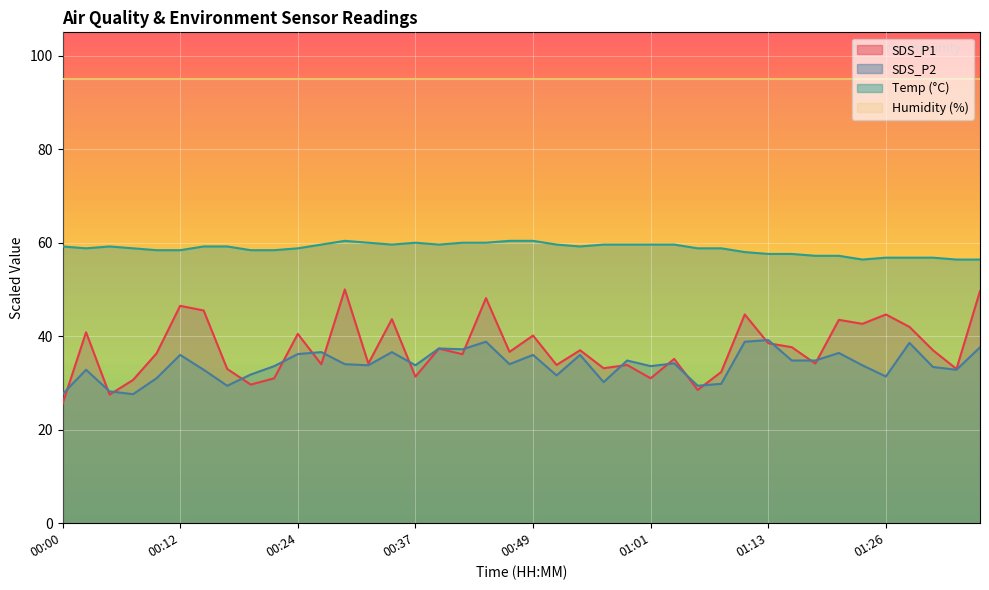

Rank the categories by Temp value from highest to lowest.

00:29, 00:46, 00:49, 00:32, 00:37, 00:41, 00:44, 00:27, 00:34, 00:39, 00:51, 00:56, 00:59, 01:01, 01:04, 00:00, 00:05, 00:15, 00:17, 00:54, 00:02, 00:07, 00:24, 01:06, 01:09, 00:10, 00:12, 00:19, 00:22, 01:11, 01:13, 01:16, 01:18, 01:21, 01:26, 01:28, 01:31, 01:23, 01:33, 01:35